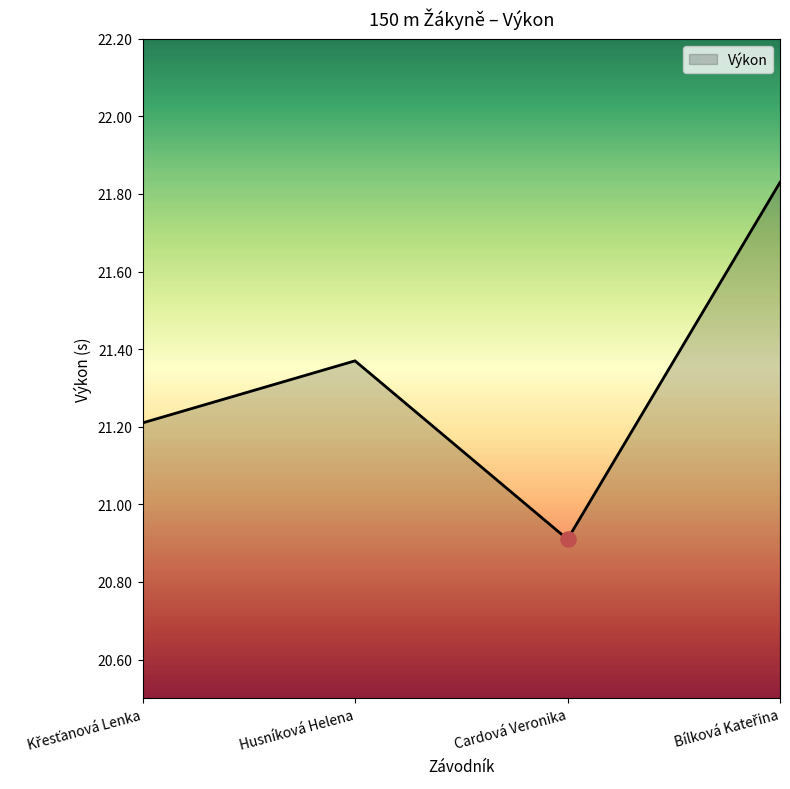

Approximately how many times larger is the value at Husníková Helena compared to Cardová Veronika?

1.0